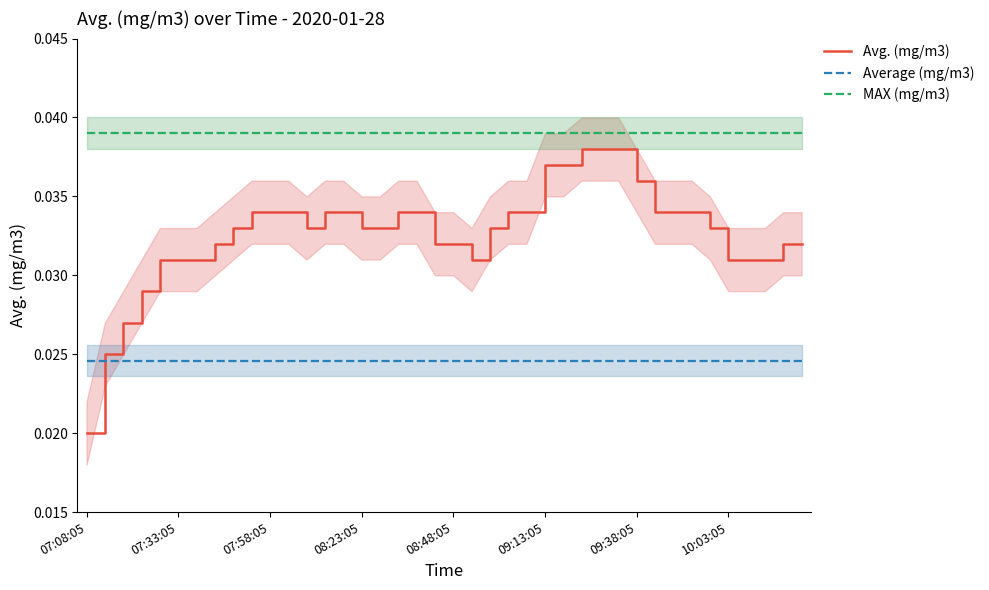

Which series has the largest range (max minus min)?

Avg. (mg/m3)